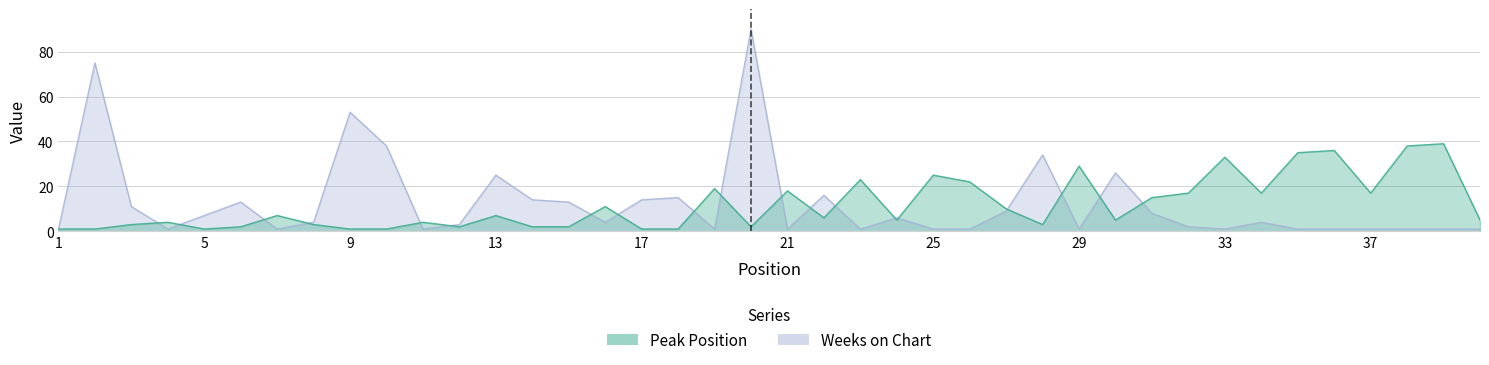

What is the approximate value of Peak Position at 8?

3